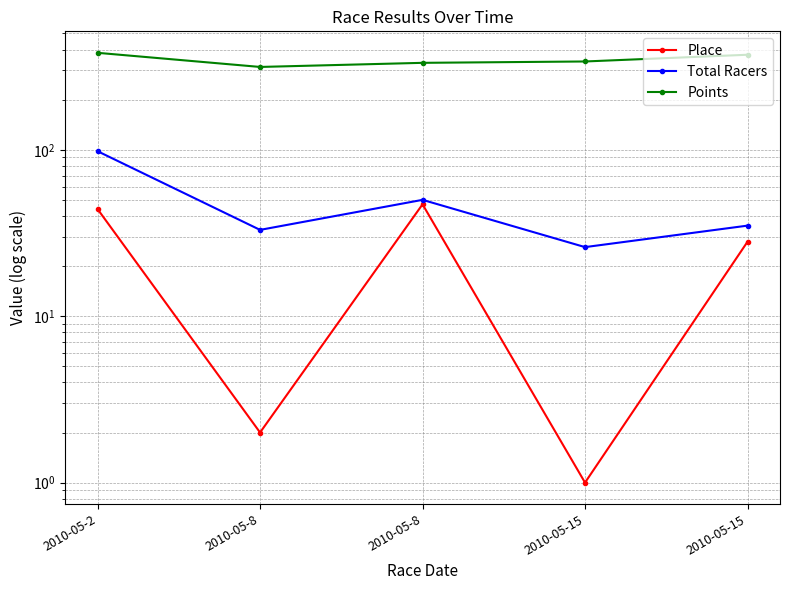

Which series has the largest total across all categories?

Points